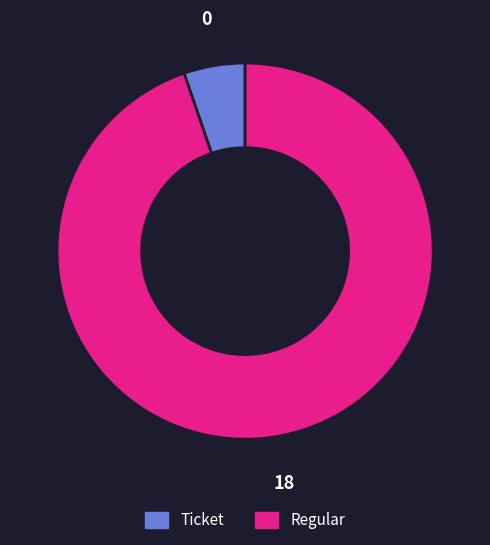

The Ticket slice represents 1% of the pie. True or false?

False